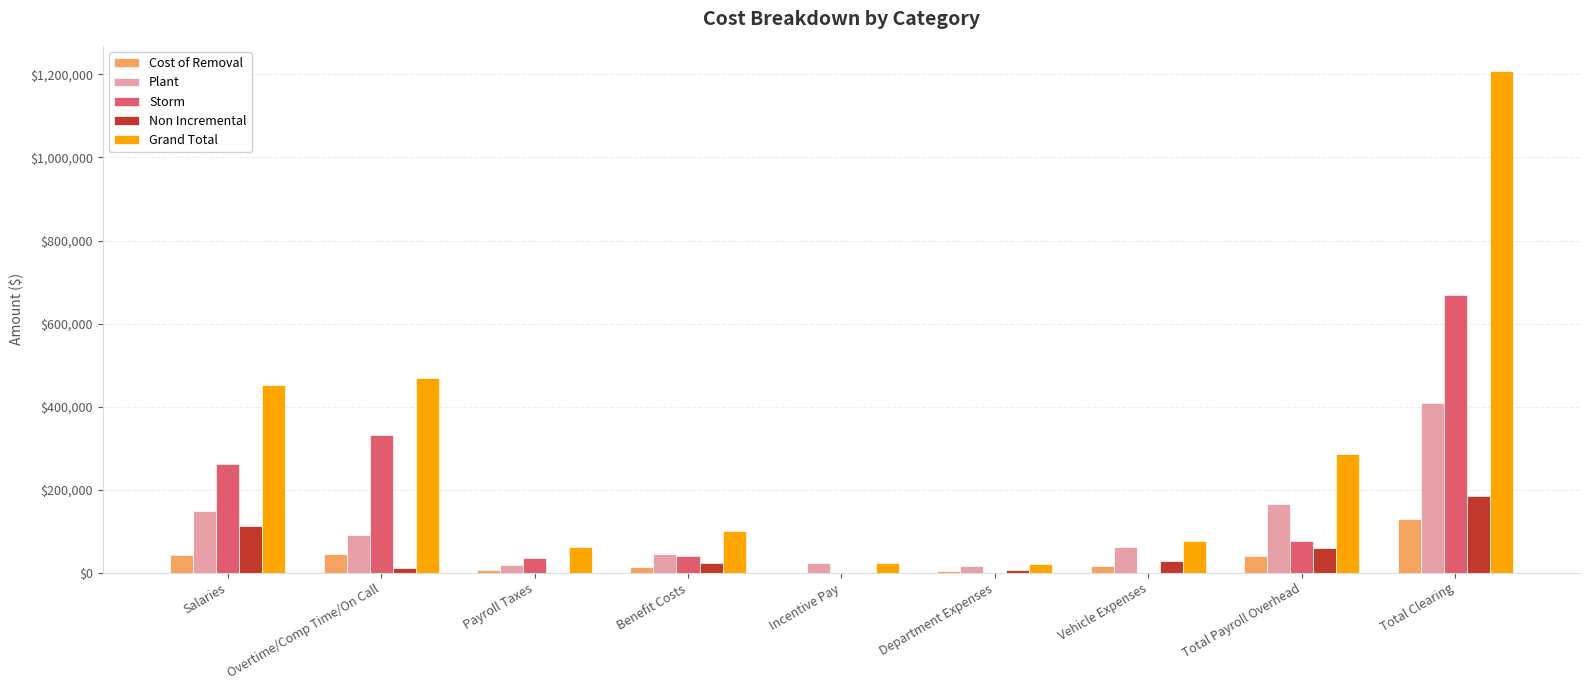

Which series changed the most between Incentive Pay and Total Payroll Overhead?

Grand Total